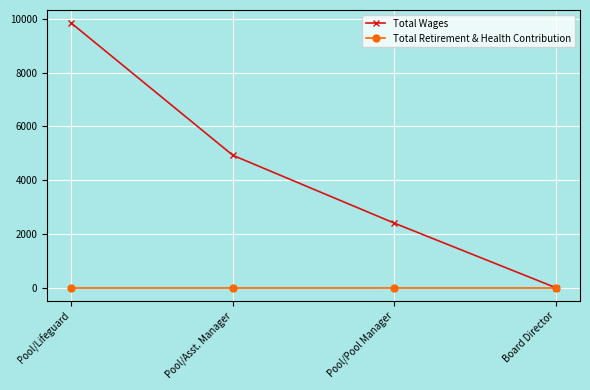

What is the label of the 2nd point from the left?

Pool/Asst. Manager